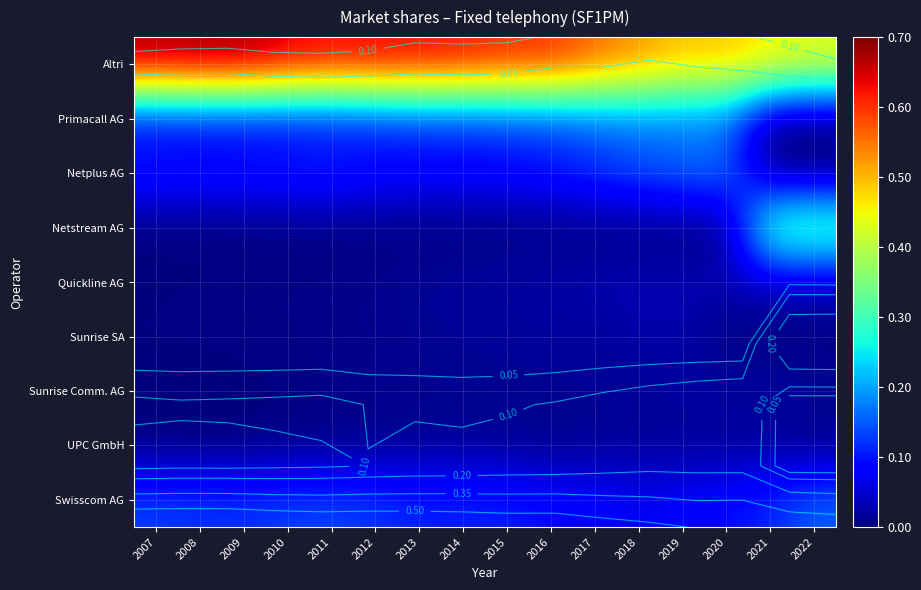

The Netstream AG series shows 0.1 at 2022. True or false?

False